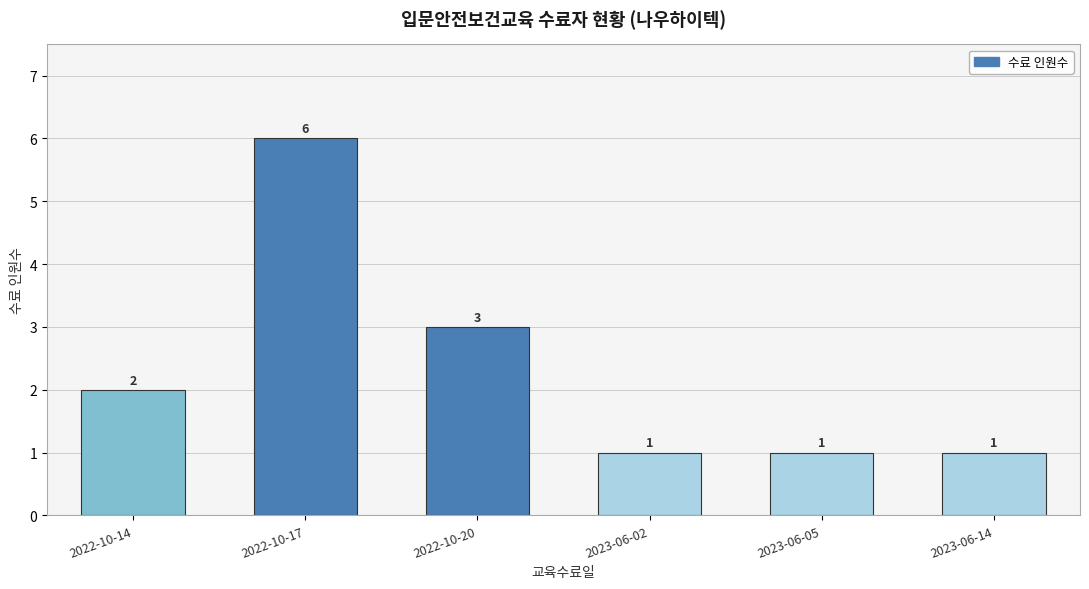

What position from the right is 2022-10-20?

4